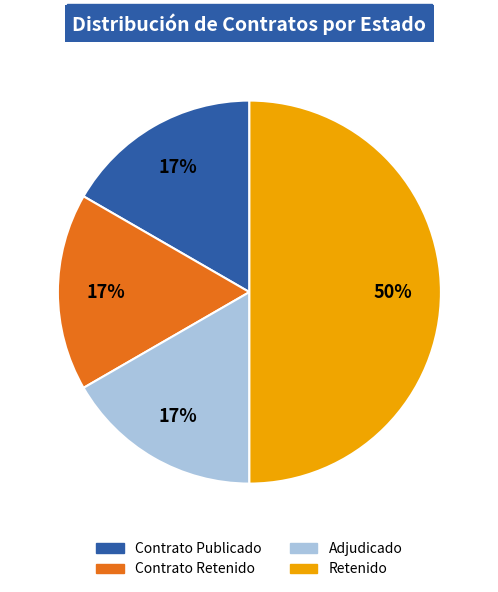

To the nearest percent, what is the difference between the largest and smallest slice percentages?

33%